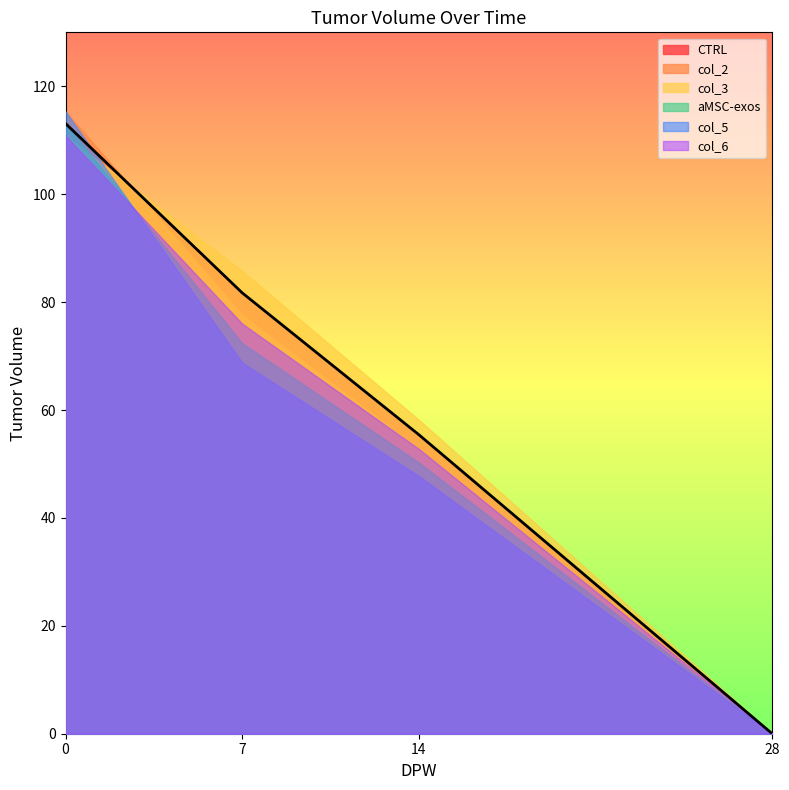

How many lines are shown in the chart?

6